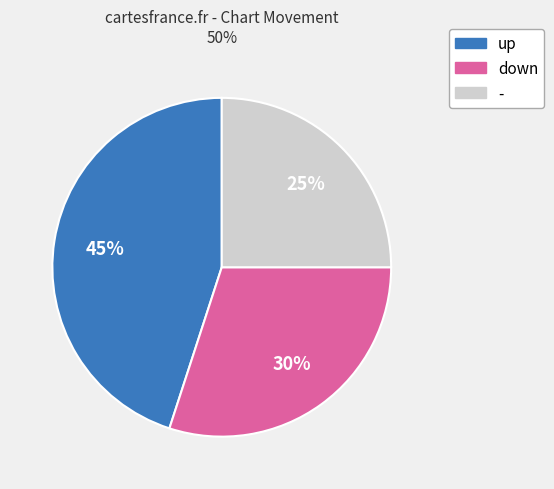

Which slice is the largest?

up